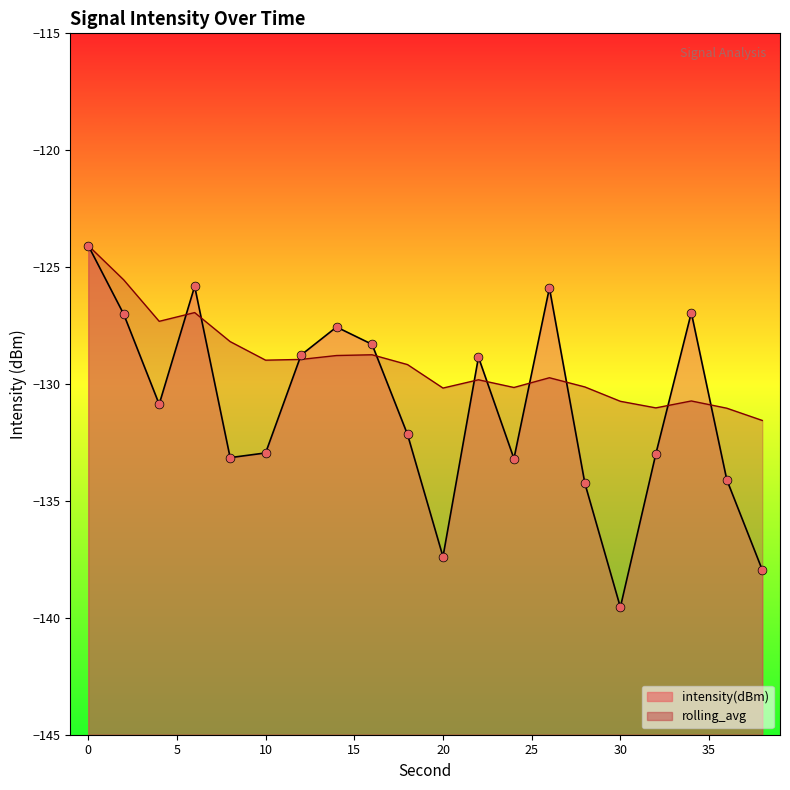

Which series contains the lowest Y value?

intensity(dBm)